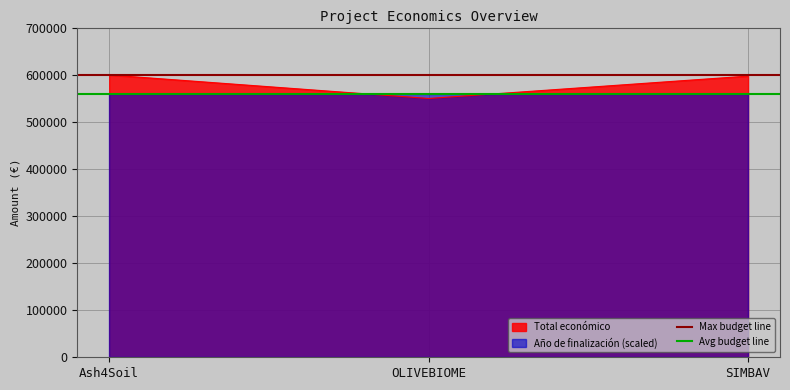

Which series has the largest total across all categories?

Max budget line